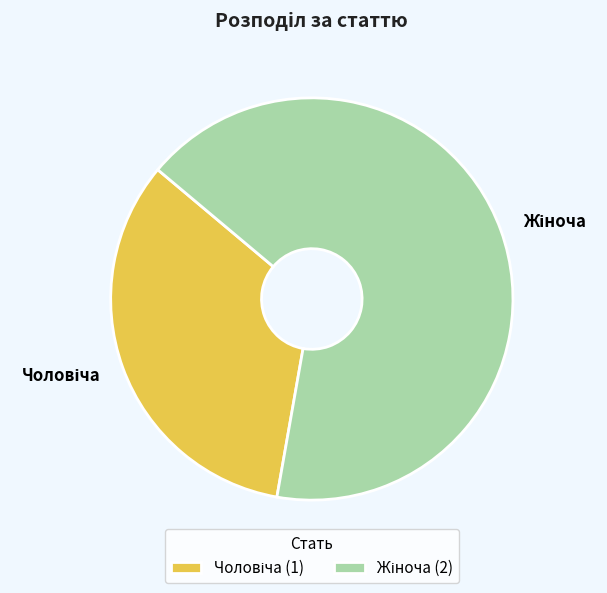

Does any single category account for the majority?

Yes